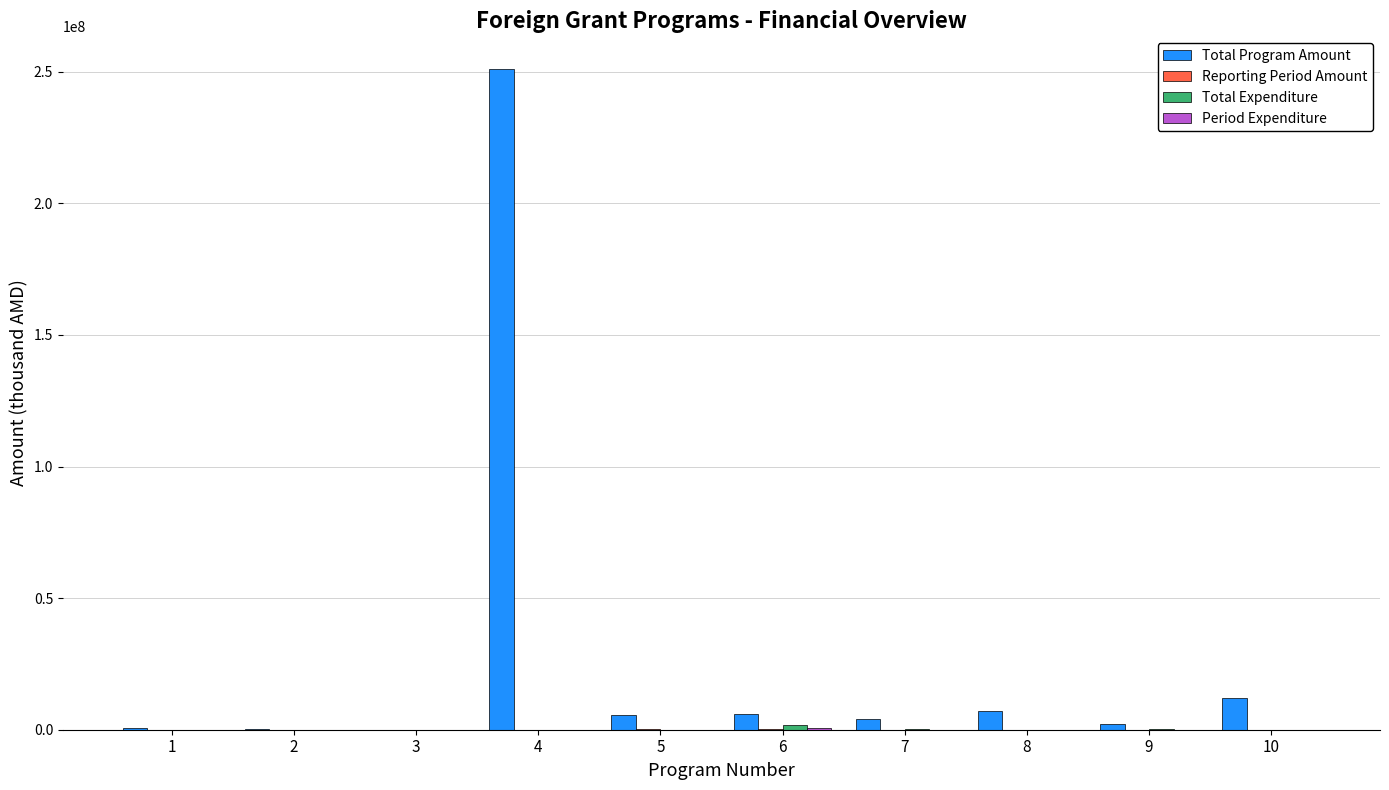

At which category is the sum across all series the highest?

4